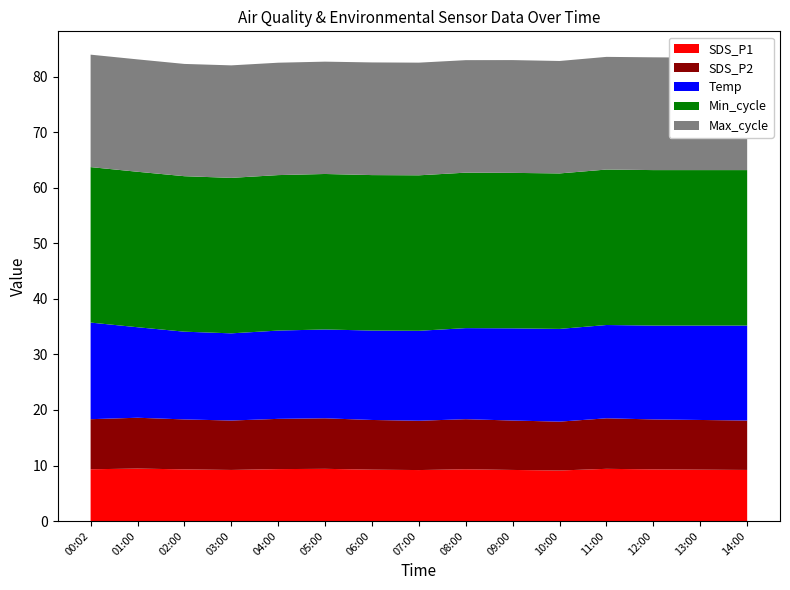

Reading left to right, extract all data points from this chart.

SDS_P1: 00:02=9.3	01:00=9.4	02:00=9.3	03:00=9.2	04:00=9.3	05:00=9.4	06:00=9.2	07:00=9.2	08:00=9.3	09:00=9.2	10:00=9.1	11:00=9.4	12:00=9.3	13:00=9.2	14:00=9.2
SDS_P2: 00:02=9.0	01:00=9.2	02:00=9.0	03:00=8.9	04:00=9.1	05:00=9.1	06:00=8.9	07:00=8.9	08:00=9.0	09:00=8.9	10:00=8.8	11:00=9.1	12:00=9.0	13:00=8.9	14:00=8.9
Temp: 00:02=17.4	01:00=16.3	02:00=15.8	03:00=15.7	04:00=15.9	05:00=16.0	06:00=16.1	07:00=16.2	08:00=16.4	09:00=16.6	10:00=16.7	11:00=16.8	12:00=16.9	13:00=17.0	14:00=17.1
Min_cycle: 00:02=28.0	01:00=28.0	02:00=28.0	03:00=28.0	04:00=28.0	05:00=28.0	06:00=28.0	07:00=28.0	08:00=28.0	09:00=28.0	10:00=28.0	11:00=28.0	12:00=28.0	13:00=28.0	14:00=28.0
Max_cycle_scaled: 00:02=20.2	01:00=20.2	02:00=20.2	03:00=20.3	04:00=20.2	05:00=20.2	06:00=20.3	07:00=20.3	08:00=20.3	09:00=20.3	10:00=20.2	11:00=20.3	12:00=20.3	13:00=20.2	14:00=20.2